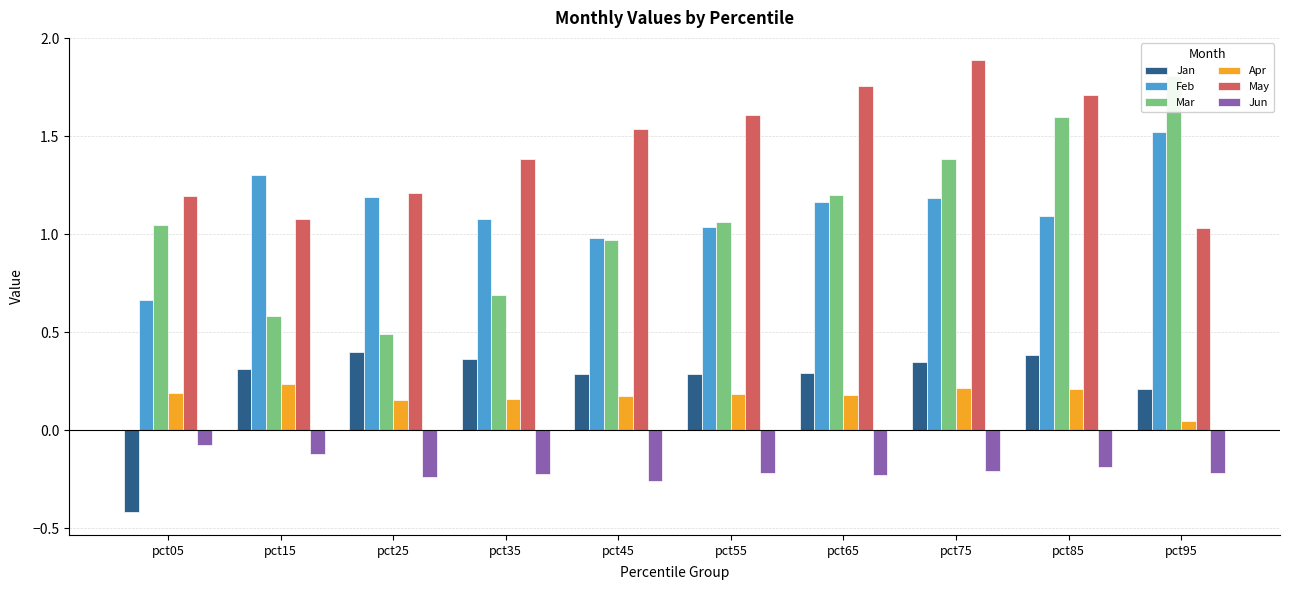

Reading right to left, list all the values displayed in this chart.

Jan: 0.2	0.4	0.3	0.3	0.3	0.3	0.4	0.4	0.3	-0.4
Feb: 1.5	1.1	1.2	1.2	1.0	1.0	1.1	1.2	1.3	0.7
Mar: 1.8	1.6	1.4	1.2	1.1	1.0	0.7	0.5	0.6	1.0
Apr: 0.0	0.2	0.2	0.2	0.2	0.2	0.2	0.2	0.2	0.2
May: 1.0	1.7	1.9	1.8	1.6	1.5	1.4	1.2	1.1	1.2
Jun: -0.2	-0.2	-0.2	-0.2	-0.2	-0.3	-0.2	-0.2	-0.1	-0.1